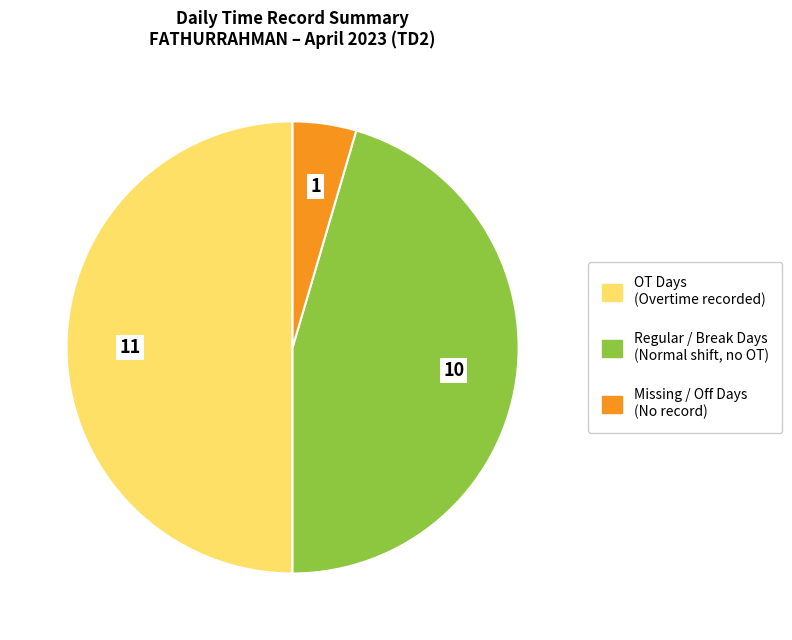

Count the number of slices in the pie.

3